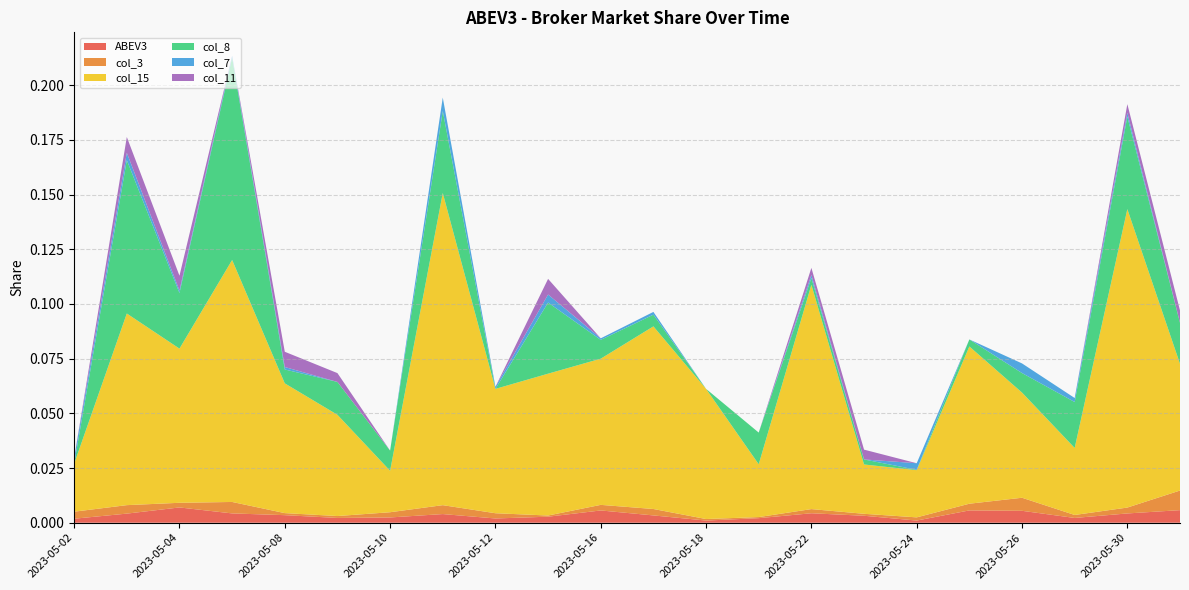

Reading left to right, list all the values displayed in this chart.

ABEV3: 2023-05-02=0.0	2023-05-03=0.0	2023-05-04=0.0	2023-05-05=0.0	2023-05-08=0.0	2023-05-09=0.0	2023-05-10=0.0	2023-05-11=0.0	2023-05-12=0.0	2023-05-15=0.0	2023-05-16=0.0	2023-05-17=0.0	2023-05-18=0.0	2023-05-19=0.0	2023-05-22=0.0	2023-05-23=0.0	2023-05-24=0.0	2023-05-25=0.0	2023-05-26=0.0	2023-05-29=0.0	2023-05-30=0.0	2023-05-31=0.0
col_3: 2023-05-02=0.0	2023-05-03=0.0	2023-05-04=0.0	2023-05-05=0.0	2023-05-08=0.0	2023-05-09=0.0	2023-05-10=0.0	2023-05-11=0.0	2023-05-12=0.0	2023-05-15=0.0	2023-05-16=0.0	2023-05-17=0.0	2023-05-18=0.0	2023-05-19=0.0	2023-05-22=0.0	2023-05-23=0.0	2023-05-24=0.0	2023-05-25=0.0	2023-05-26=0.0	2023-05-29=0.0	2023-05-30=0.0	2023-05-31=0.0
col_15: 2023-05-02=0.0	2023-05-03=0.1	2023-05-04=0.1	2023-05-05=0.1	2023-05-08=0.1	2023-05-09=0.0	2023-05-10=0.0	2023-05-11=0.1	2023-05-12=0.1	2023-05-15=0.1	2023-05-16=0.1	2023-05-17=0.1	2023-05-18=0.1	2023-05-19=0.0	2023-05-22=0.1	2023-05-23=0.0	2023-05-24=0.0	2023-05-25=0.1	2023-05-26=0.0	2023-05-29=0.0	2023-05-30=0.1	2023-05-31=0.1
col_8: 2023-05-02=0.0	2023-05-03=0.1	2023-05-04=0.0	2023-05-05=0.1	2023-05-08=0.0	2023-05-09=0.0	2023-05-10=0.0	2023-05-11=0.0	2023-05-12=0.0	2023-05-15=0.0	2023-05-16=0.0	2023-05-17=0.0	2023-05-18=0.0	2023-05-19=0.0	2023-05-22=0.0	2023-05-23=0.0	2023-05-24=0.0	2023-05-25=0.0	2023-05-26=0.0	2023-05-29=0.0	2023-05-30=0.0	2023-05-31=0.0
col_7: 2023-05-02=0.0	2023-05-03=0.0	2023-05-04=0.0	2023-05-05=0.0	2023-05-08=0.0	2023-05-09=0.0	2023-05-10=0.0	2023-05-11=0.0	2023-05-12=0.0	2023-05-15=0.0	2023-05-16=0.0	2023-05-17=0.0	2023-05-18=0.0	2023-05-19=0.0	2023-05-22=0.0	2023-05-23=0.0	2023-05-24=0.0	2023-05-25=0.0	2023-05-26=0.0	2023-05-29=0.0	2023-05-30=0.0	2023-05-31=0.0
col_11: 2023-05-02=0.0	2023-05-03=0.0	2023-05-04=0.0	2023-05-05=0.0	2023-05-08=0.0	2023-05-09=0.0	2023-05-10=0.0	2023-05-11=0.0	2023-05-12=0.0	2023-05-15=0.0	2023-05-16=0.0	2023-05-17=0.0	2023-05-18=0.0	2023-05-19=0.0	2023-05-22=0.0	2023-05-23=0.0	2023-05-24=0.0	2023-05-25=0.0	2023-05-26=0.0	2023-05-29=0.0	2023-05-30=0.0	2023-05-31=0.0